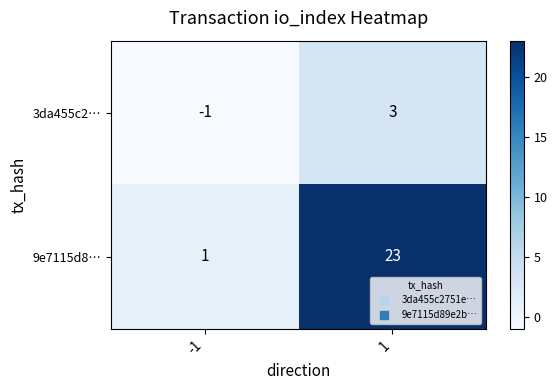

At -1, list the series in order from largest to smallest.

9e7115d8…, 3da455c2…